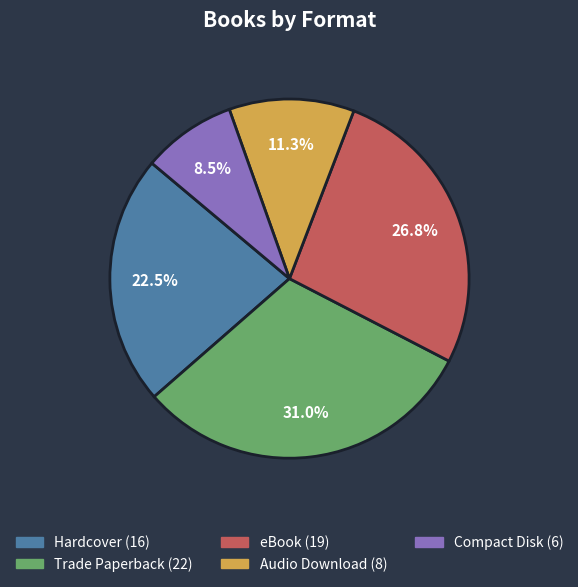

Do eBook and Trade Paperback together represent more than half of the pie?

Yes